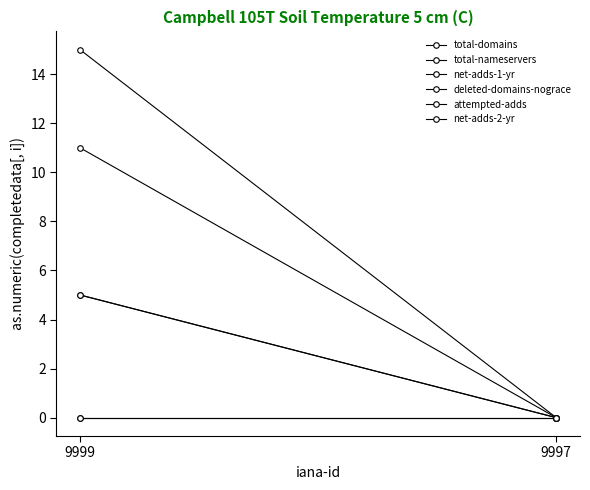

Rank the series at 9999 from highest to lowest value.

total-domains, total-nameservers, net-adds-1-yr, attempted-adds, deleted-domains-nograce, net-adds-2-yr